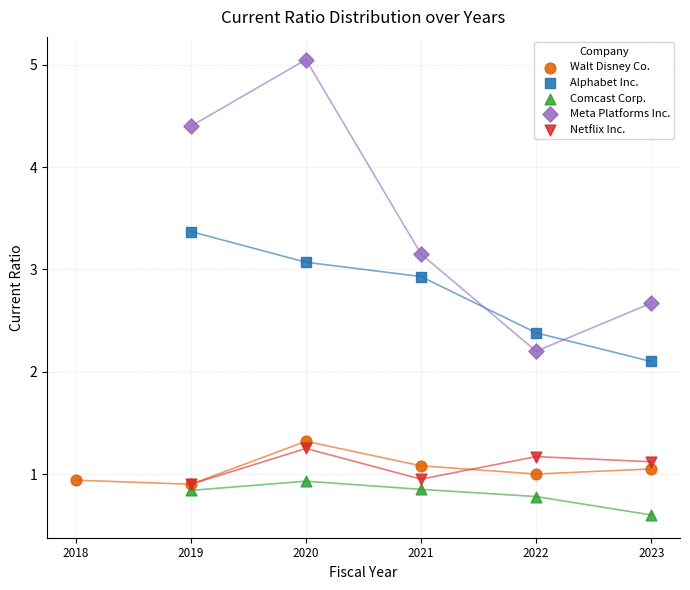

Which series has the widest spread of Y values?

Meta Platforms Inc.